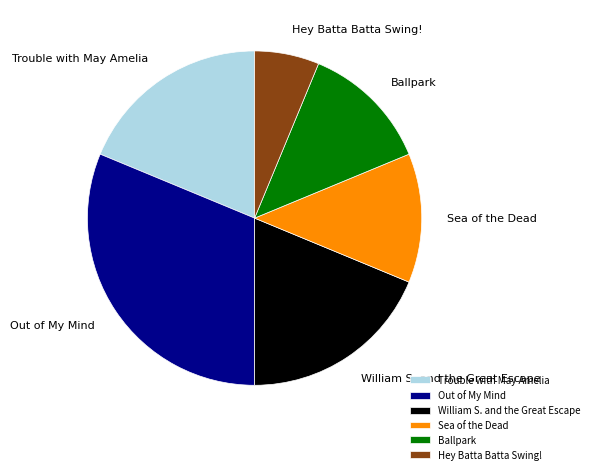

What is the smallest slice in the pie chart?

Hey Batta Batta Swing!